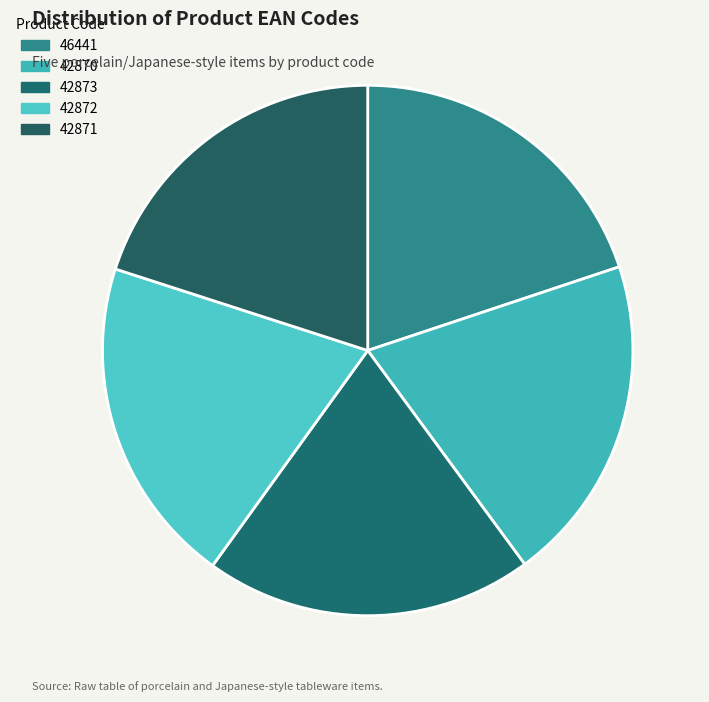

Which has a higher value, 42872 or 46441?

42872